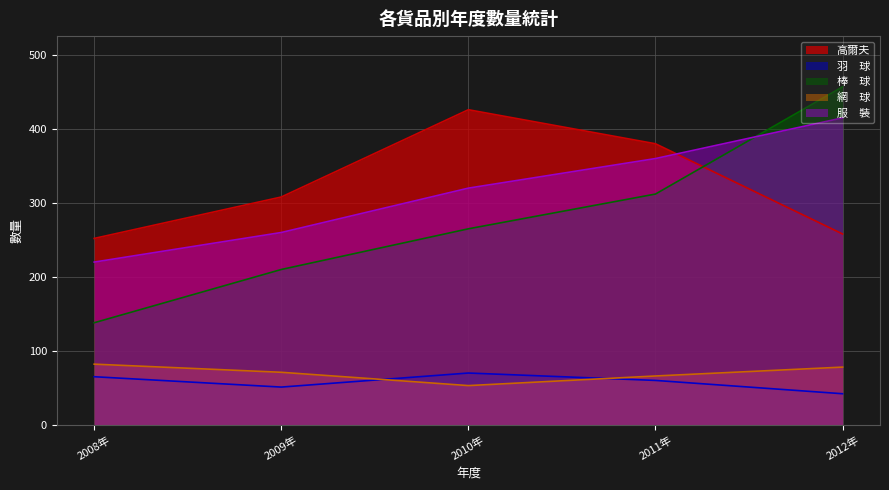

The value of 高爾夫 at 2009年 is 308. True or false?

True